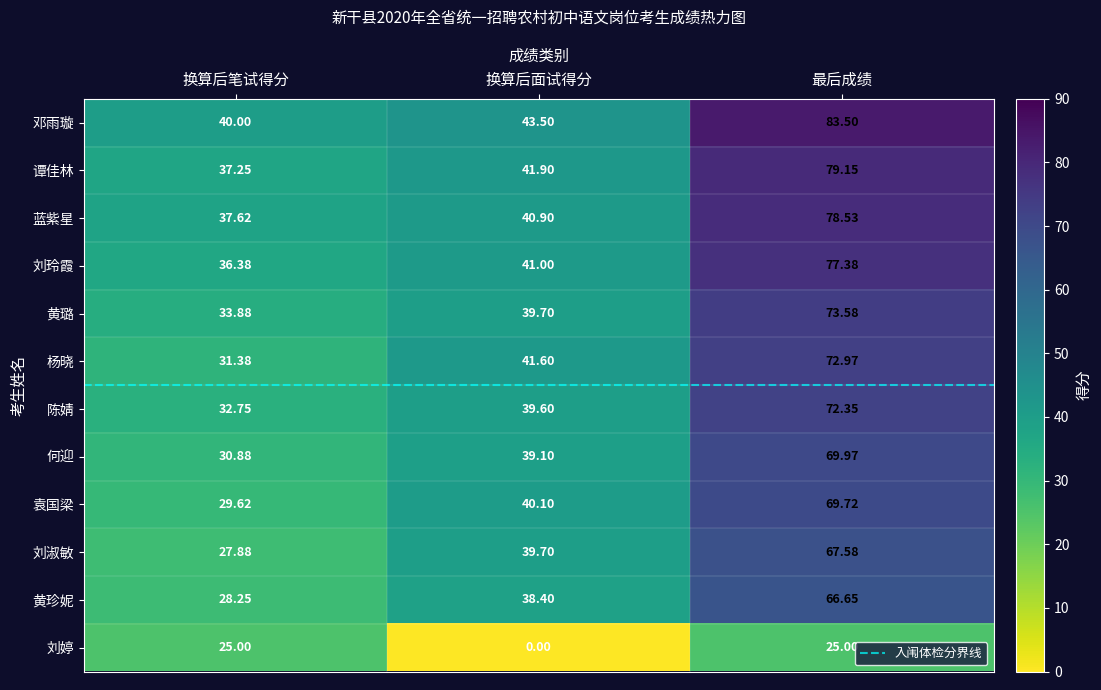

List the series in order of their peak value, highest first.

邓雨璇, 谭佳林, 蓝紫星, 刘玲霞, 黄璐, 杨晓, 陈婧, 何迎, 袁国梁, 刘淑敏, 黄珍妮, 刘婷